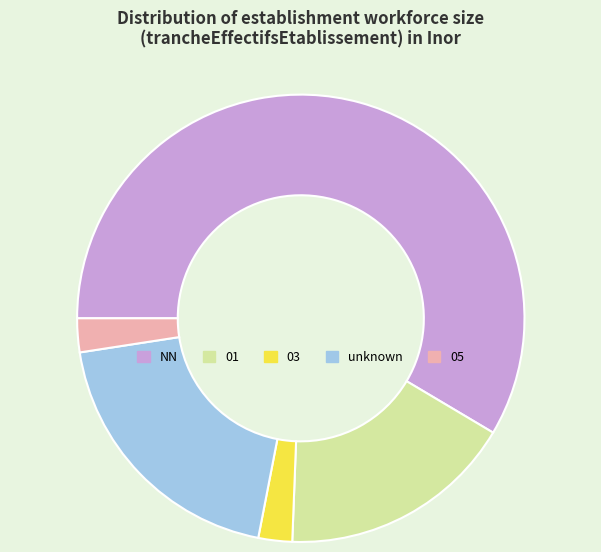

Approximately how many times larger is the value at 03 compared to 05?

1.0